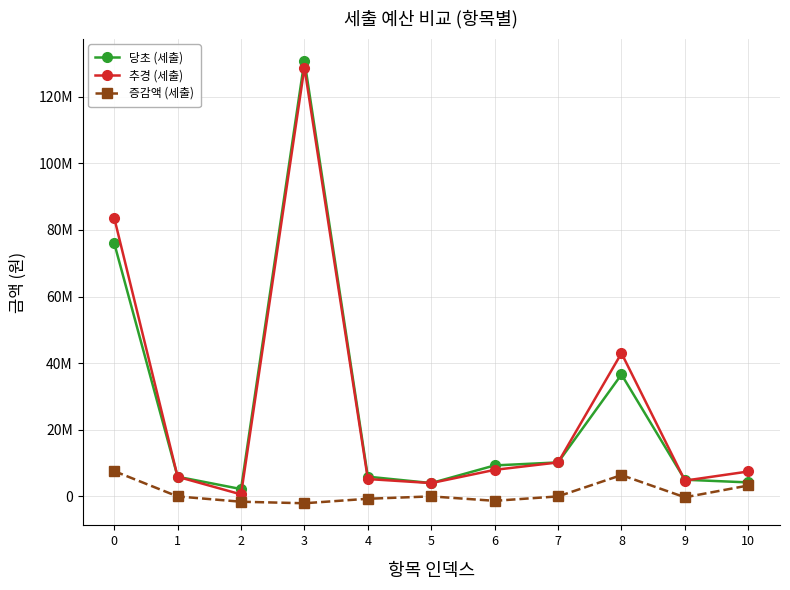

Rank the categories by 증감액 (세출) value from lowest to highest.

3, 2, 6, 4, 9, 1, 5, 7, 10, 8, 0